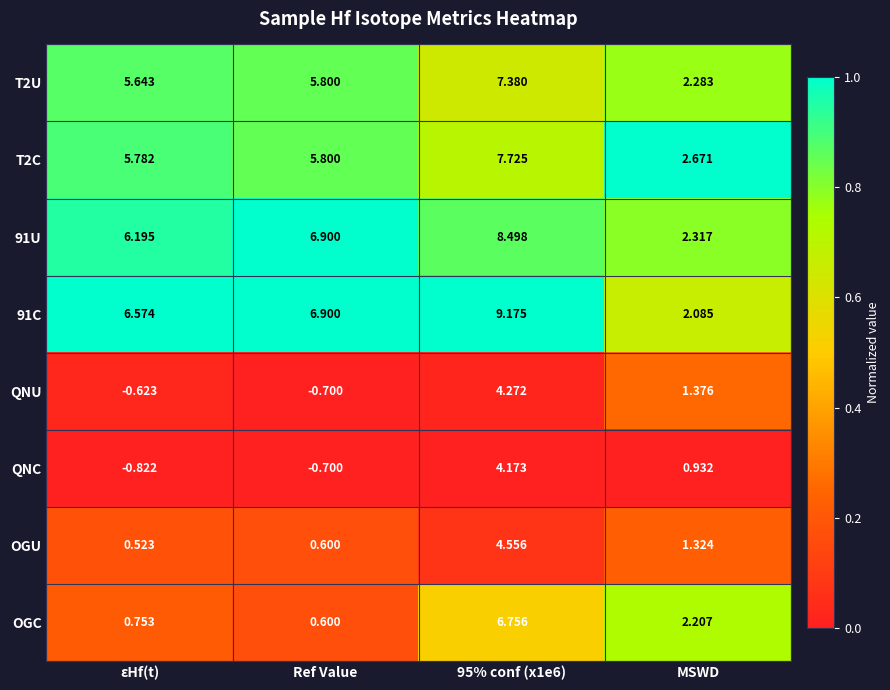

How many distinct data groups are displayed?

8